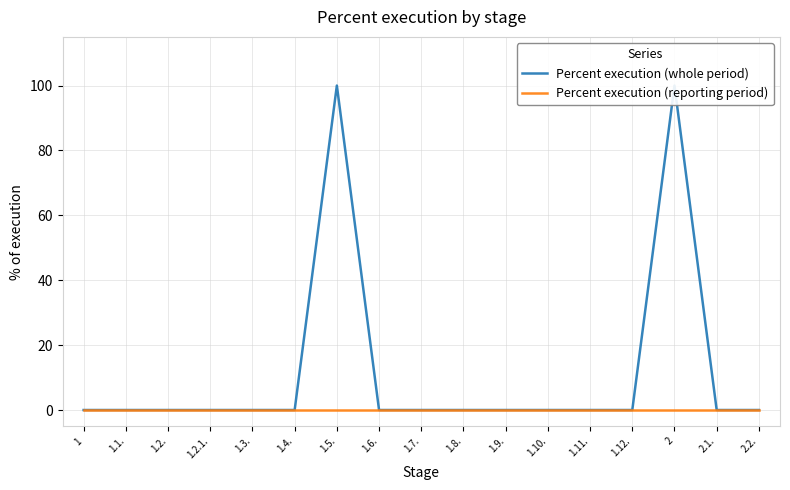

List the labels in order of Percent execution (reporting period) value, smallest first.

1, 1.1., 1.2., 1.2.1., 1.3., 1.4., 1.5., 1.6., 1.7., 1.8., 1.9., 1.10., 1.11., 1.12., 2, 2.1., 2.2.